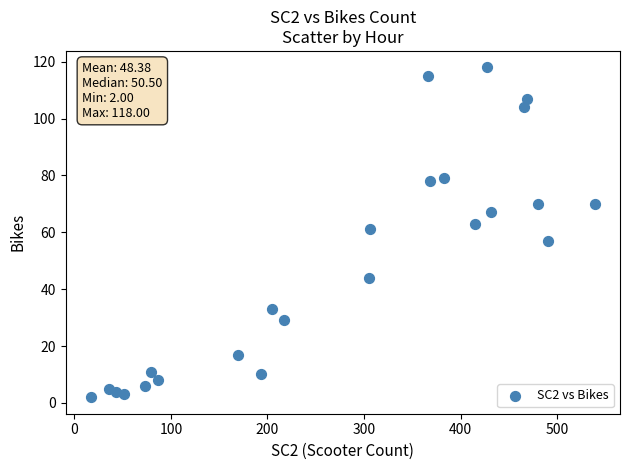

What is the range of X values (max minus min)?

522